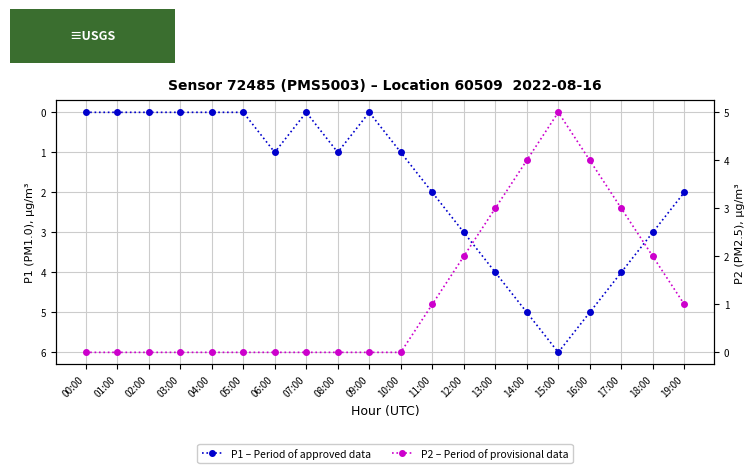

How many distinct data groups are displayed?

2